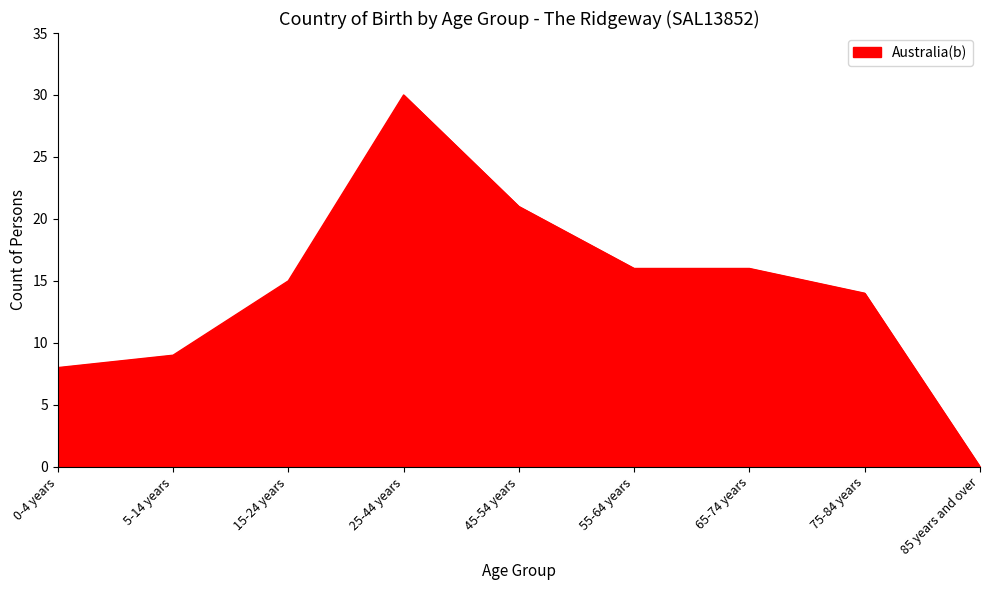

At which category does the chart reach its minimum across all series?

85 years and over